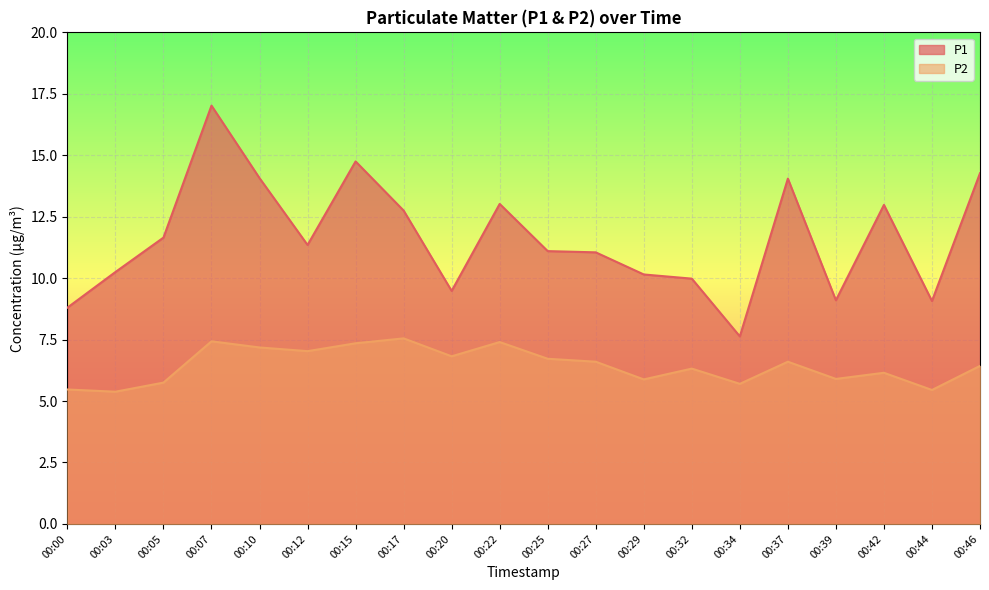

How many values in the P2 series are below 6?

7